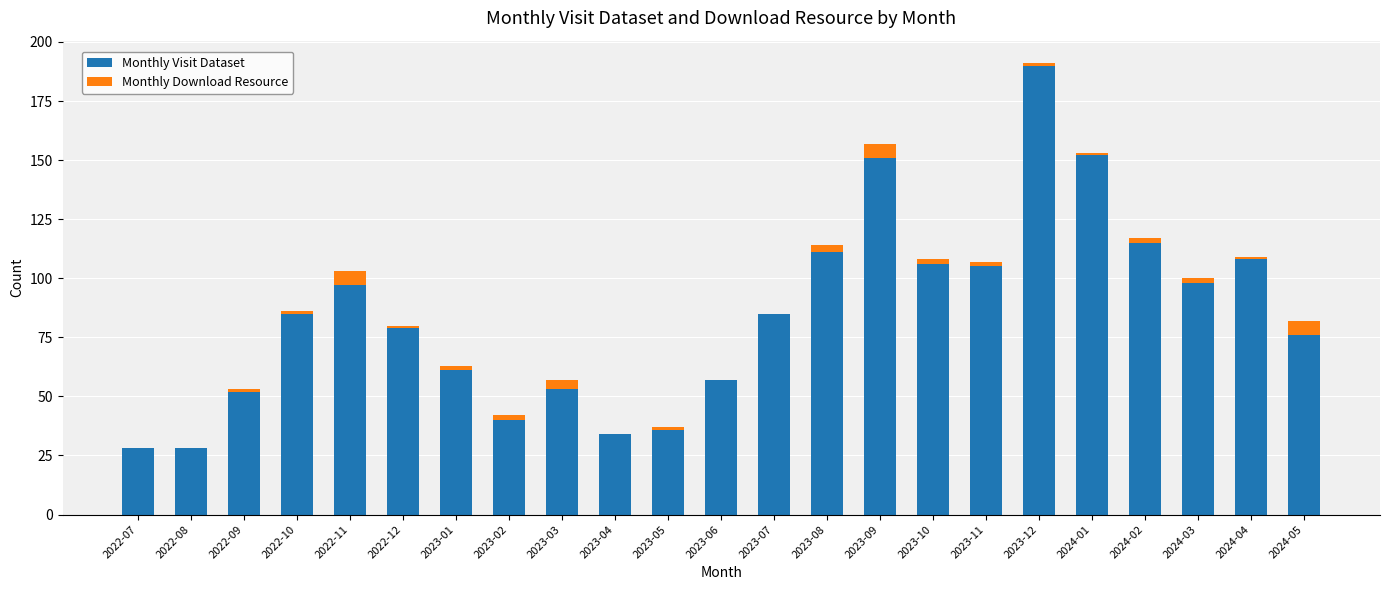

The Monthly Visit Dataset series shows 142 at 2023-11. True or false?

False